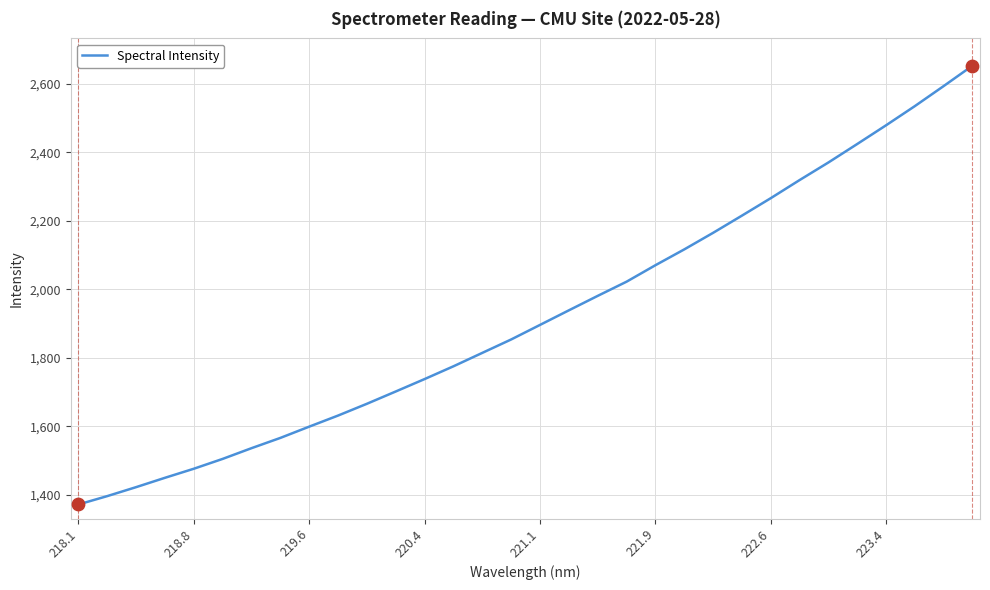

What is the smallest value displayed?

1371.8